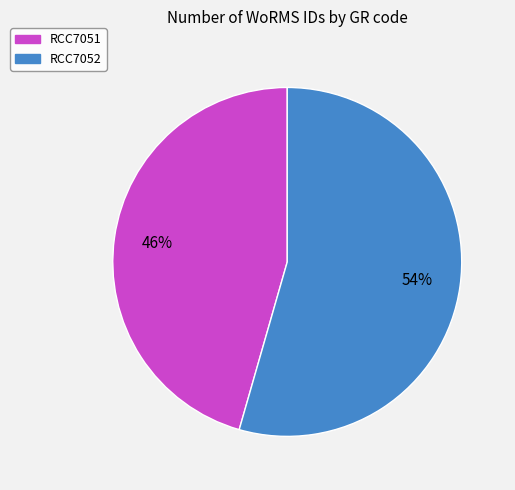

To the nearest percent, what is the combined percentage of RCC7052 and RCC7051?

100%